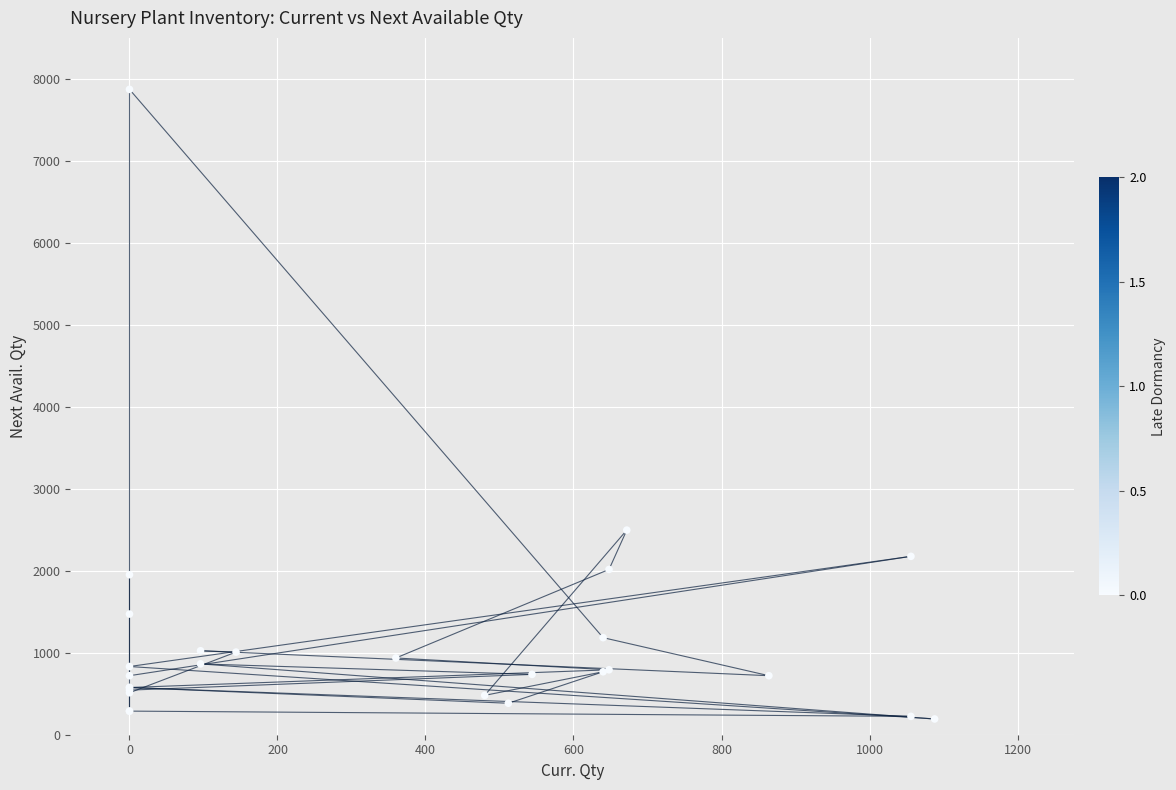

What Y value in the scatter plot is closest to 4032?

2496